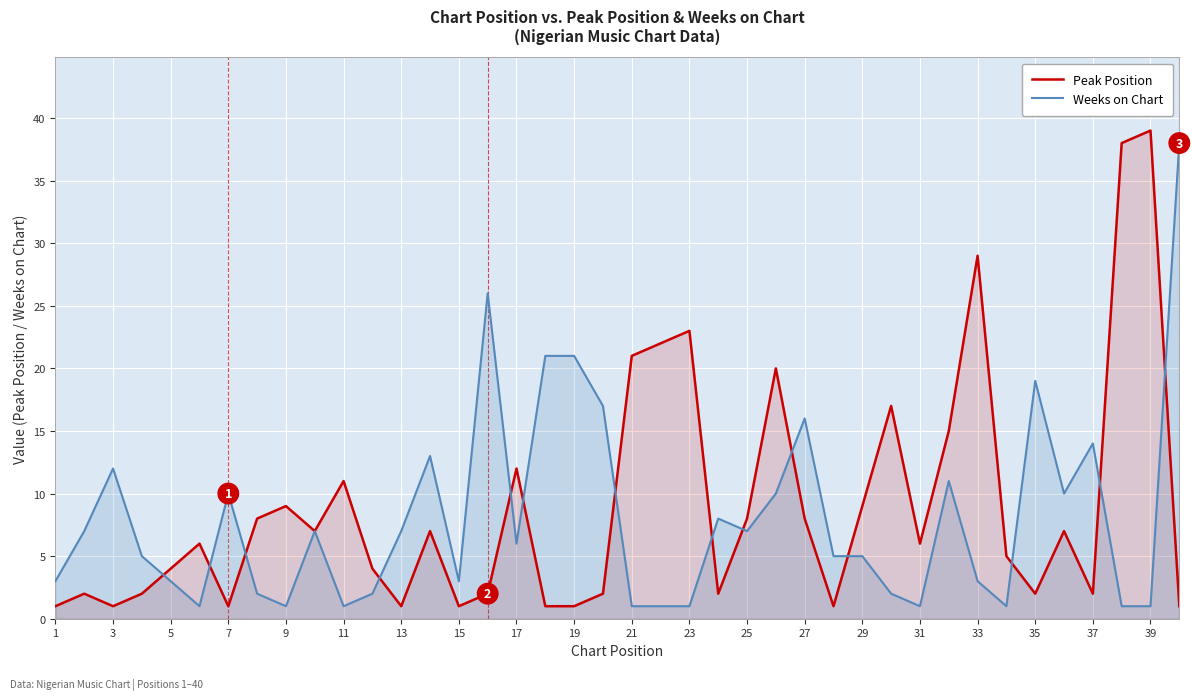

At which label does Peak Position reach its peak?

39